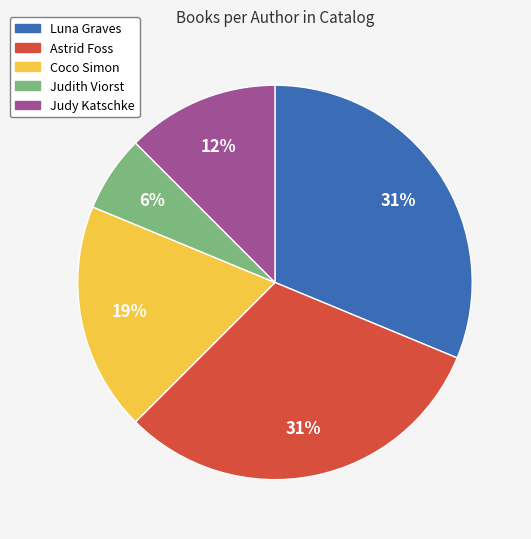

Is there any slice that represents more than half of the pie?

No